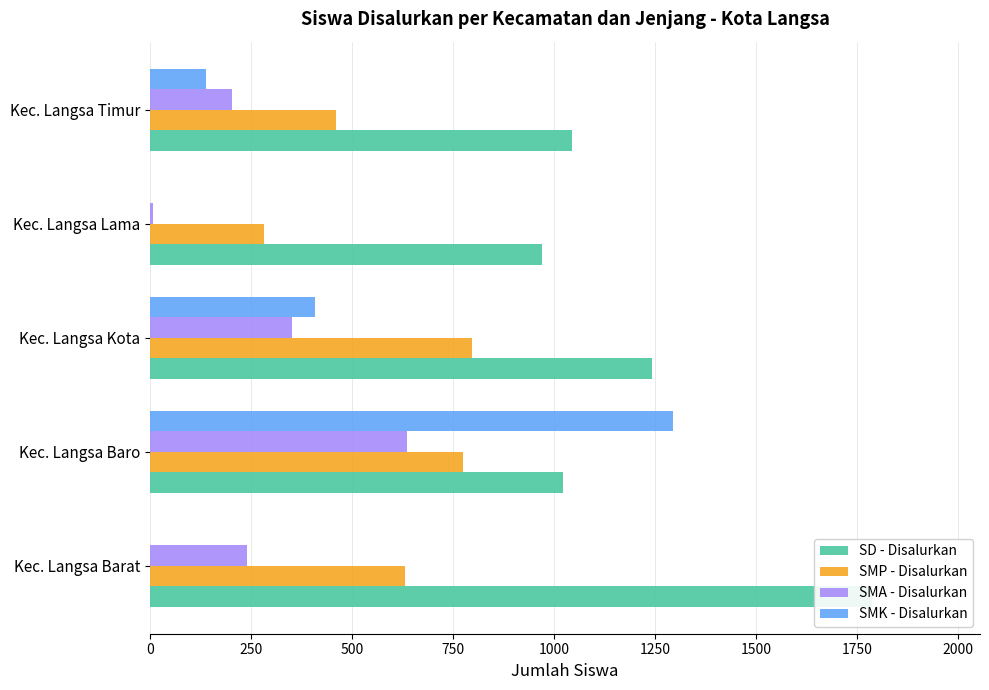

Are the bars horizontal?

Yes